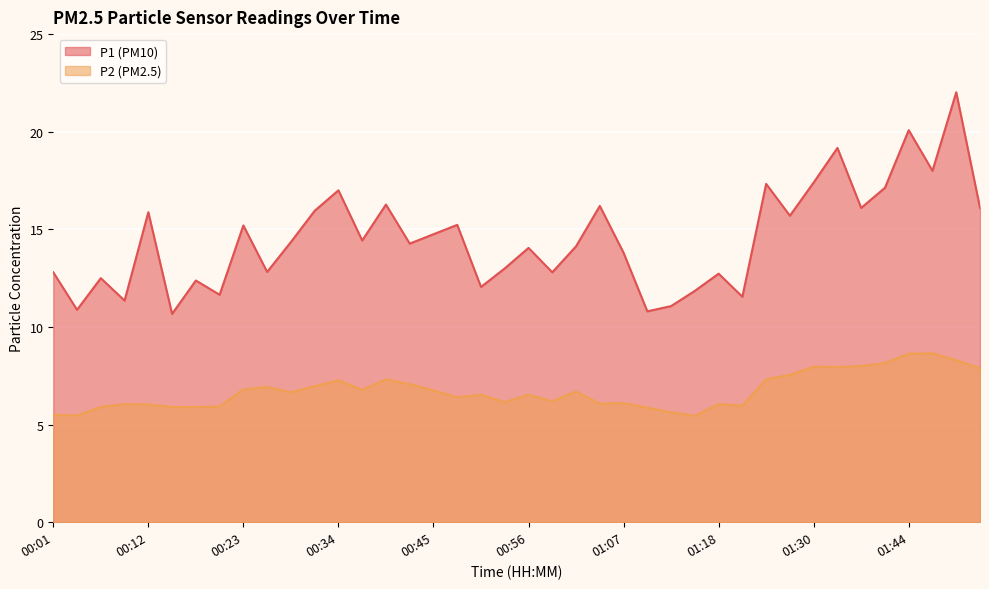

What is the difference between the maximum and minimum values in the P2 series?

3.2